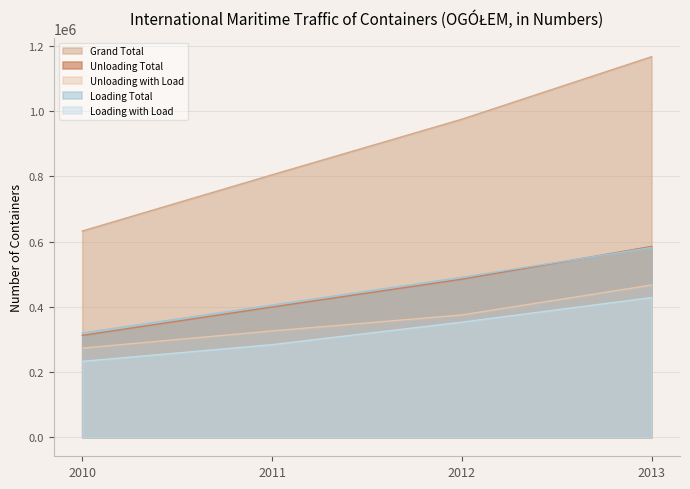

True or false: Loading Total has more than 0 interior local peaks.

False